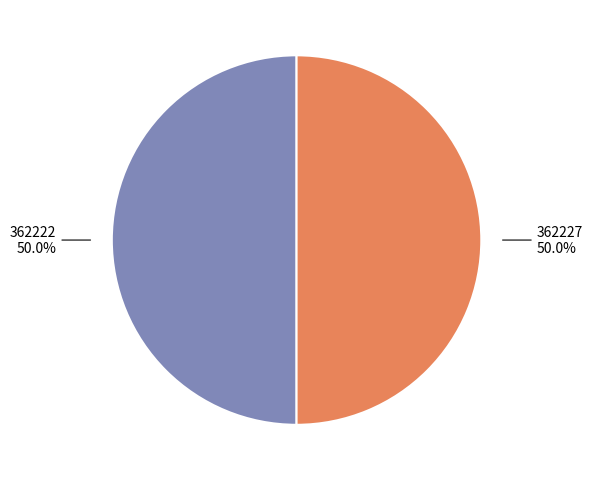

Count the number of slices in the pie.

2